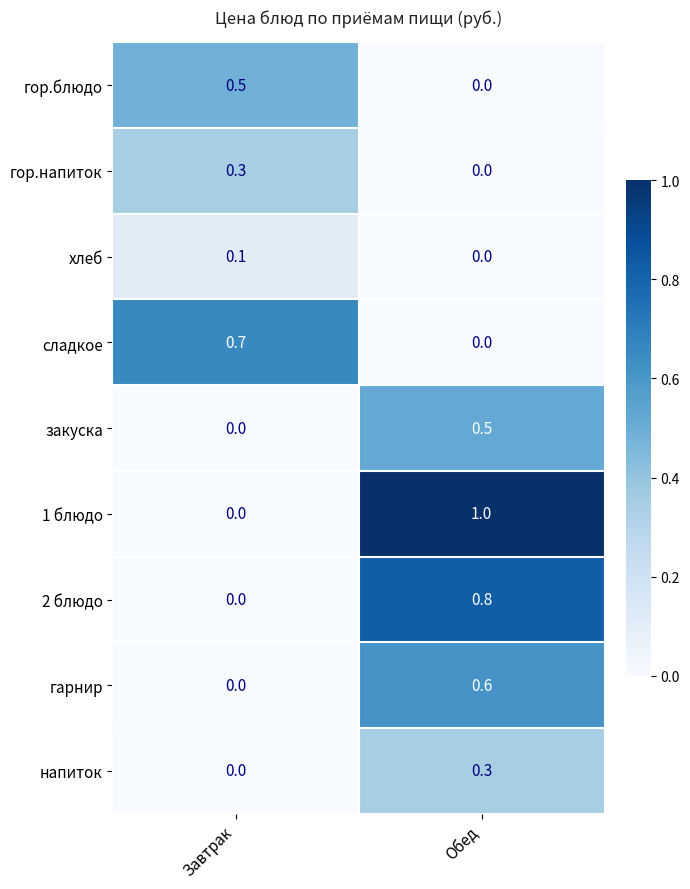

How many categories are shown in the chart?

2